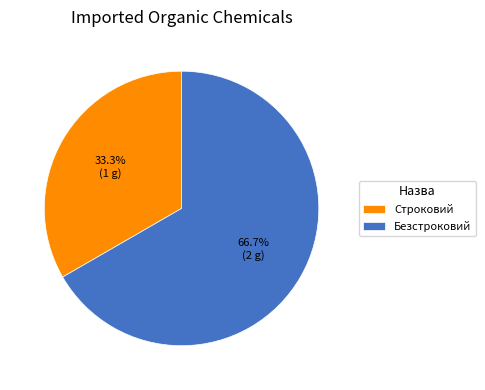

True or false: Строковий accounts for 33% of the total.

True